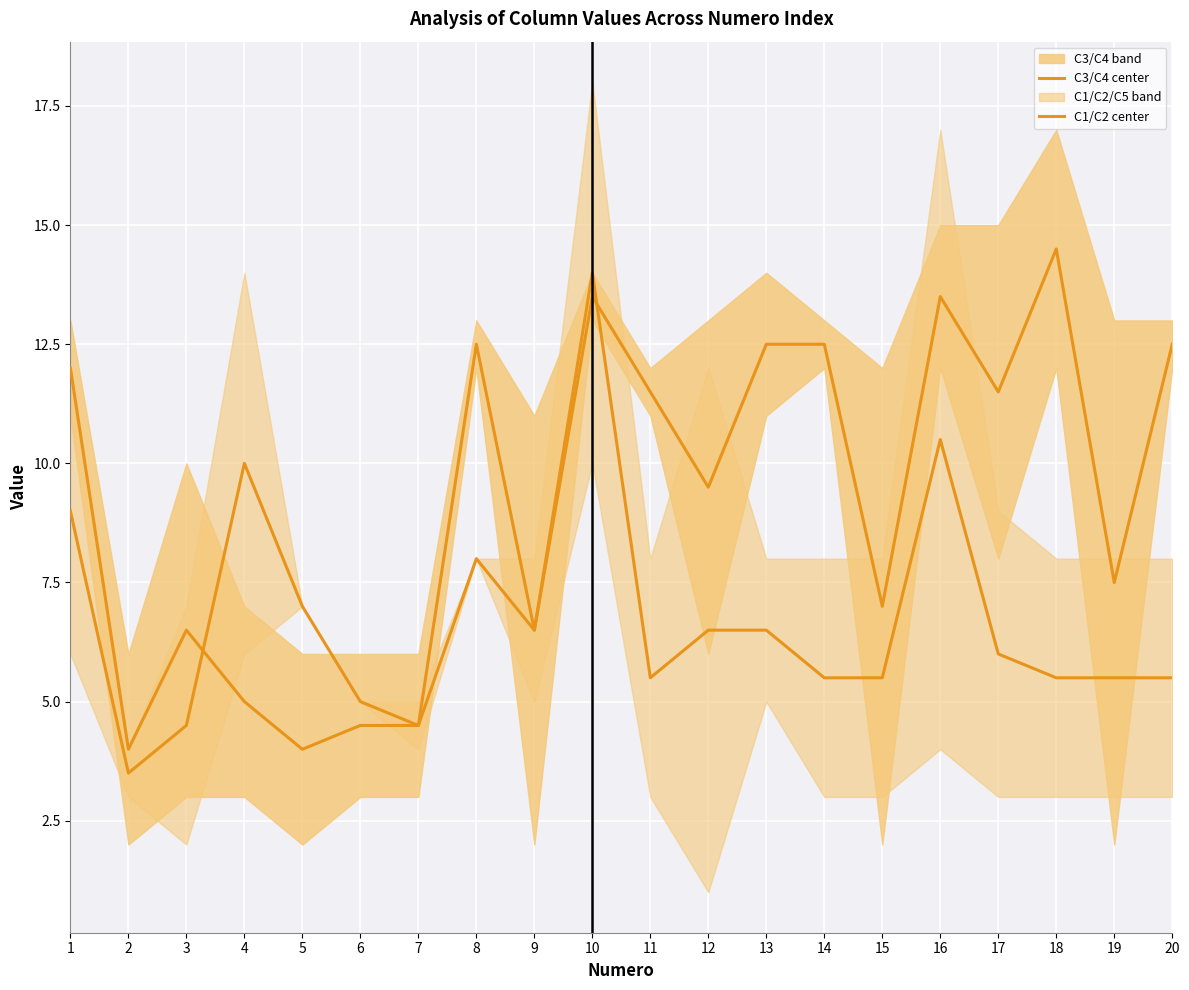

At which label is C1/C2 center closest to 8?

8